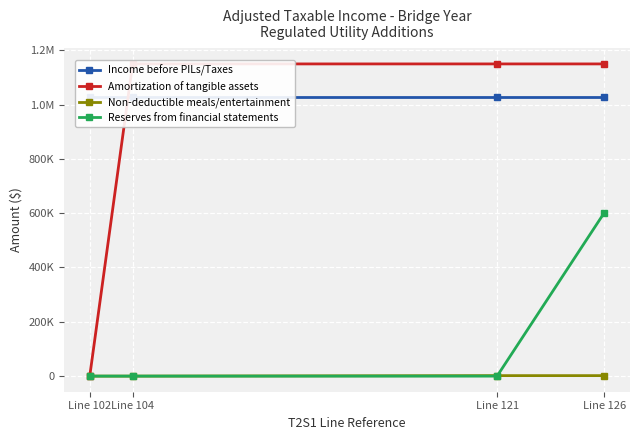

Reading left to right, list all the values displayed in this chart.

Income before PILs/Taxes: Line 102=1029510.7	Line 104=1029510.7	Line 121=1029510.7	Line 126=1029510.7
Amortization of tangible assets: Line 102=0.0	Line 104=1149714.9	Line 121=1149714.9	Line 126=1149714.9
Non-deductible meals/entertainment: Line 102=0.0	Line 104=0.0	Line 121=1789.0	Line 126=1789.0
Reserves from financial statements: Line 102=0.0	Line 104=0.0	Line 121=0.0	Line 126=601740.0